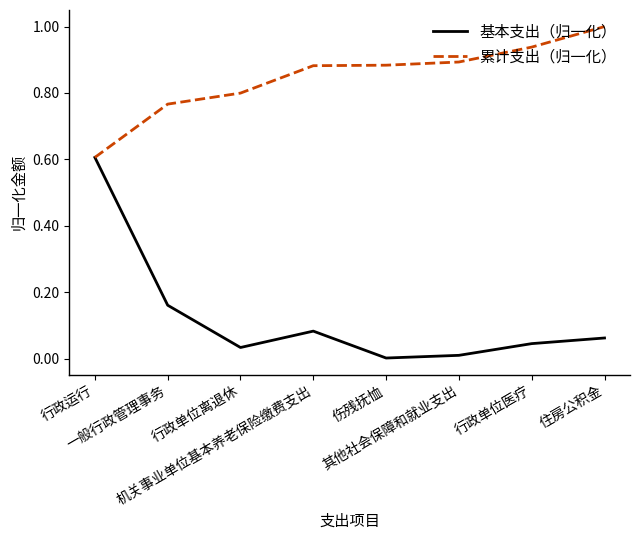

Which series has the largest total across all categories?

累计支出（归一化）